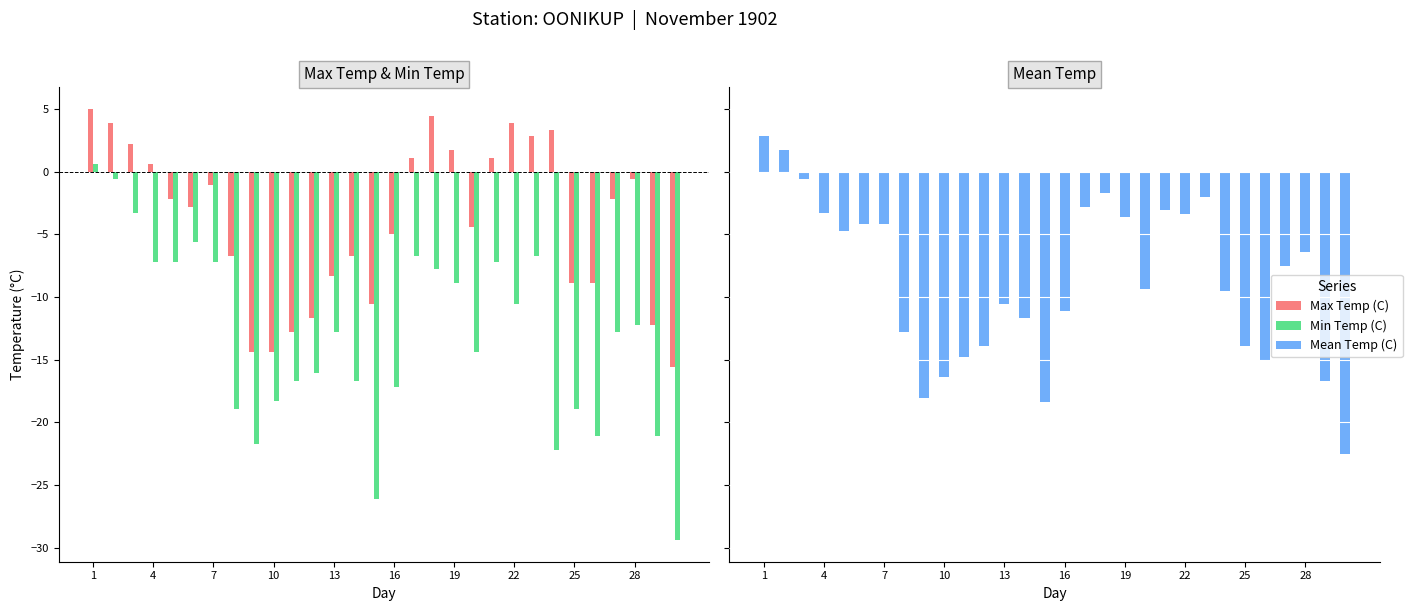

At 19, list the series in order from largest to smallest.

Max Temp (C), Mean Temp (C), Min Temp (C)